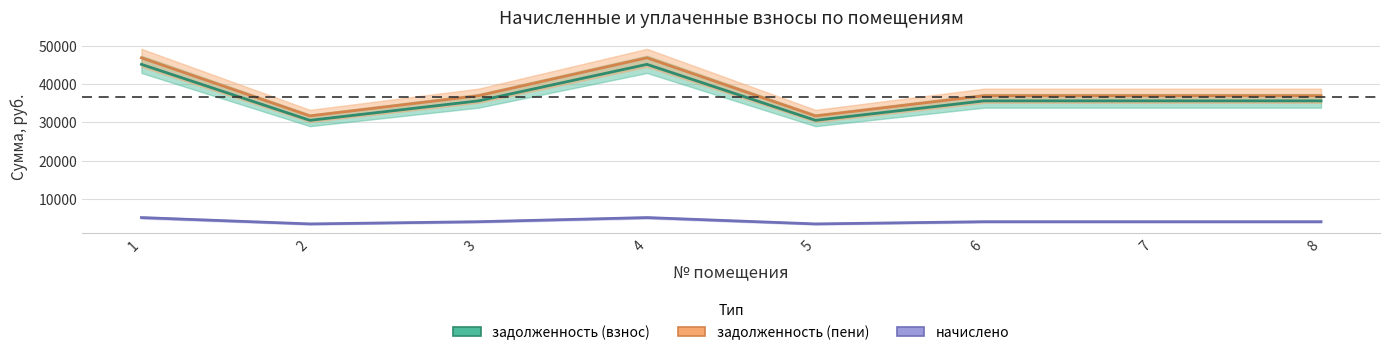

Which series has the largest total across all categories?

задолженность (пени)